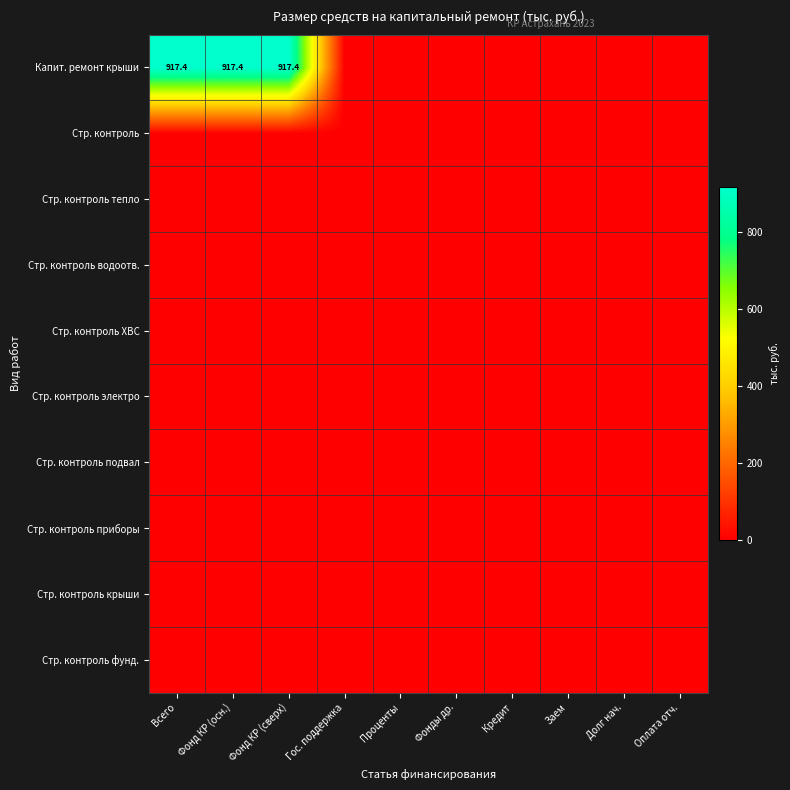

Count the number of data series in this chart.

10